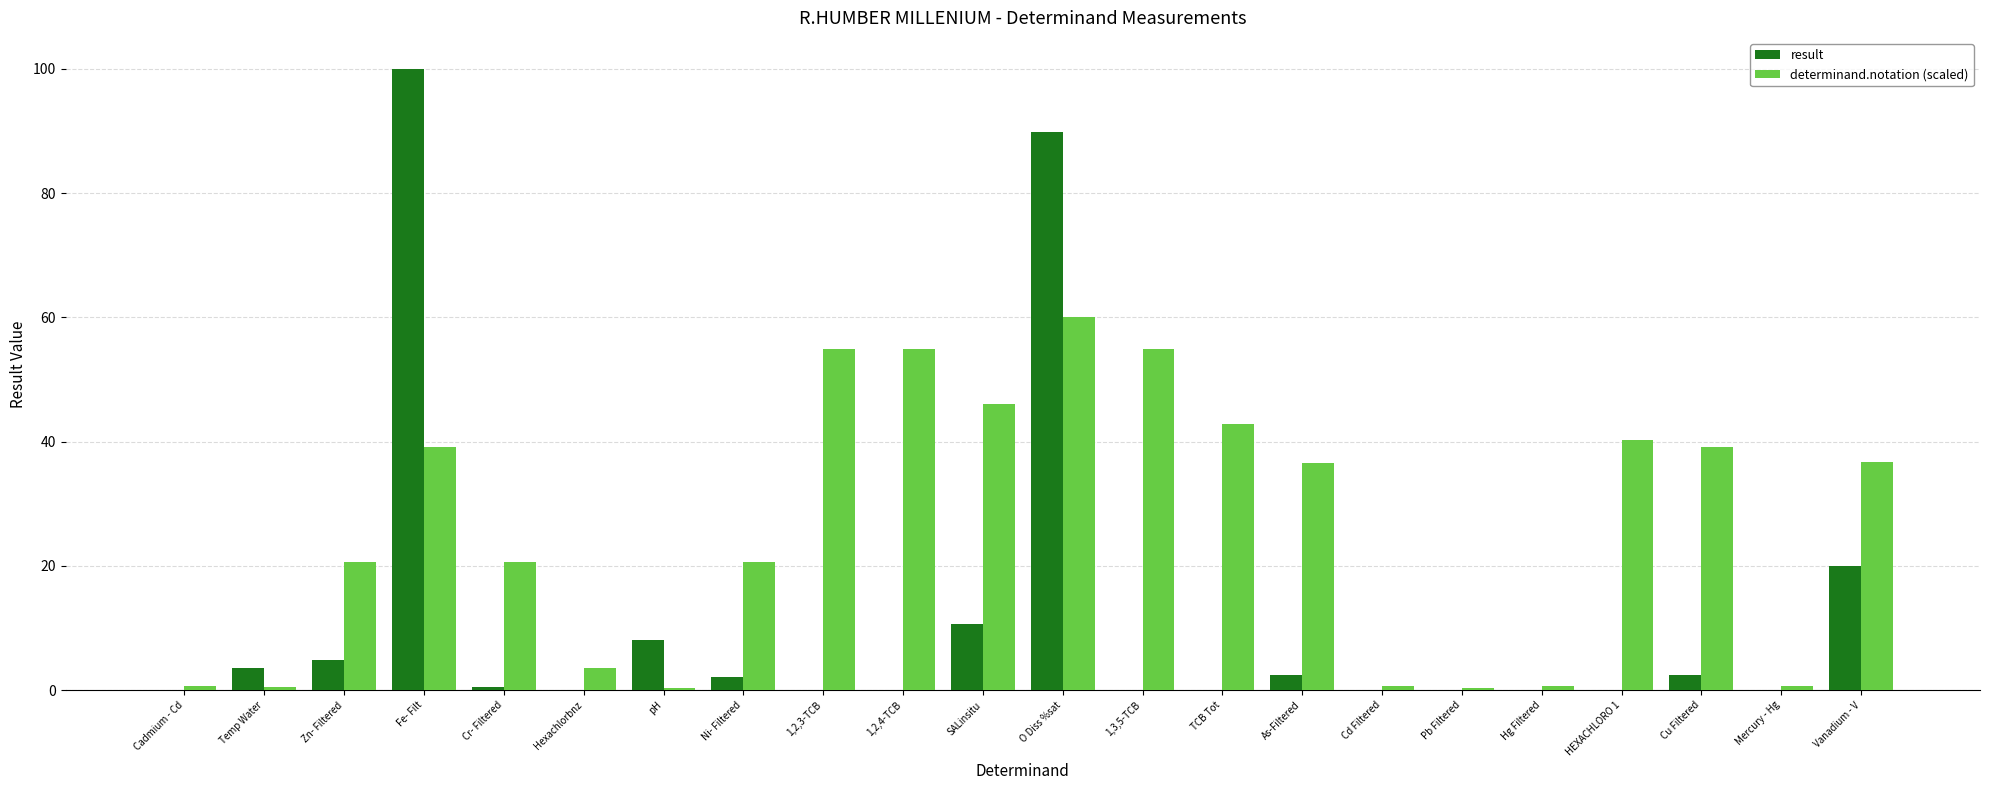

How many groups of bars are there?

22